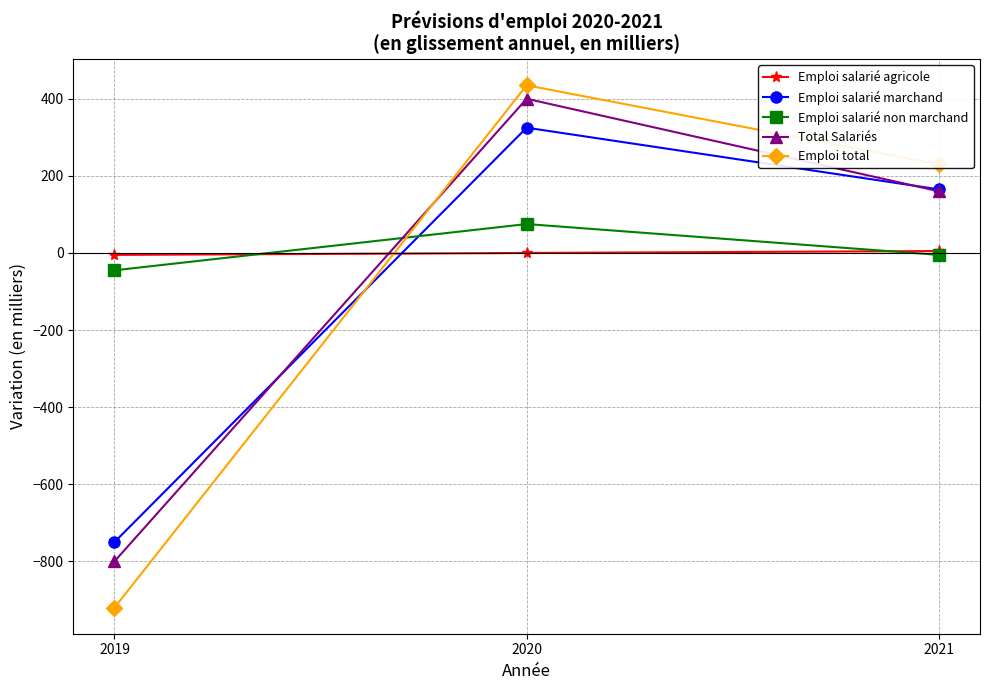

At which category is the sum across all series the highest?

2020